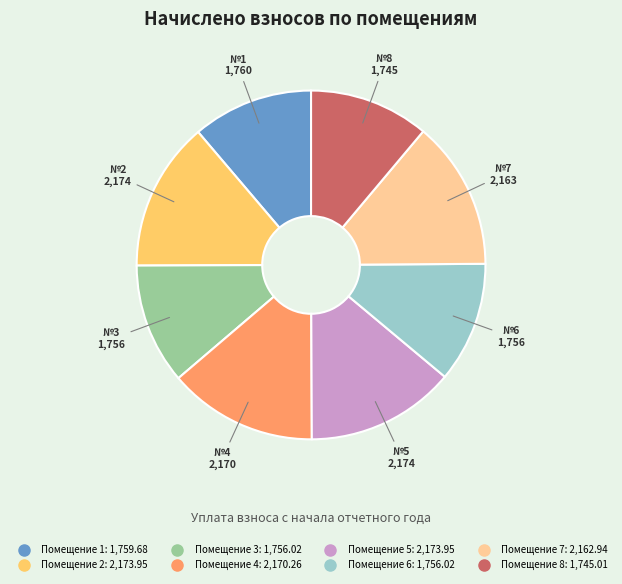

Is there any slice that represents more than half of the pie?

No